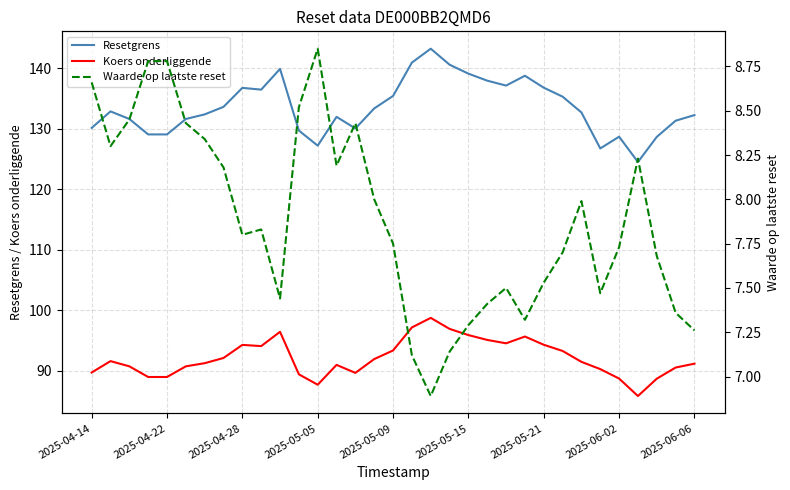

Rank the series at 22 from highest to lowest value.

Resetgrens, Koers onderliggende, Waarde op laatste reset